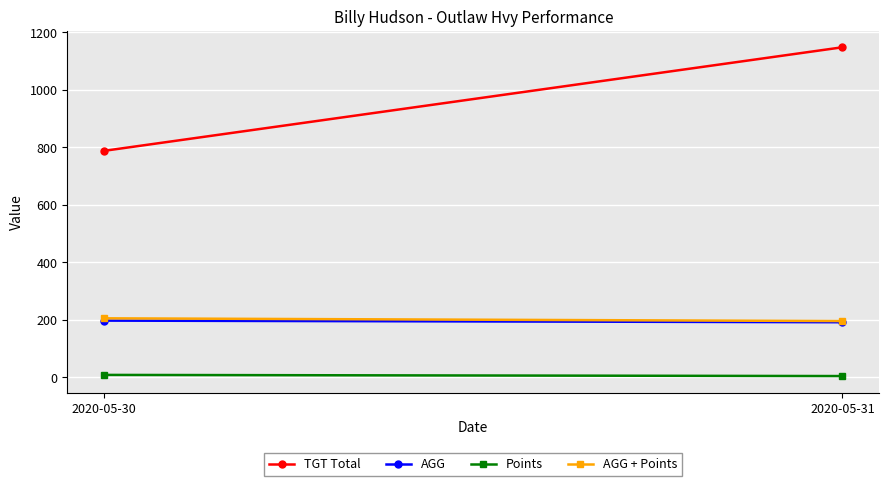

What is the smallest value displayed?

4.0